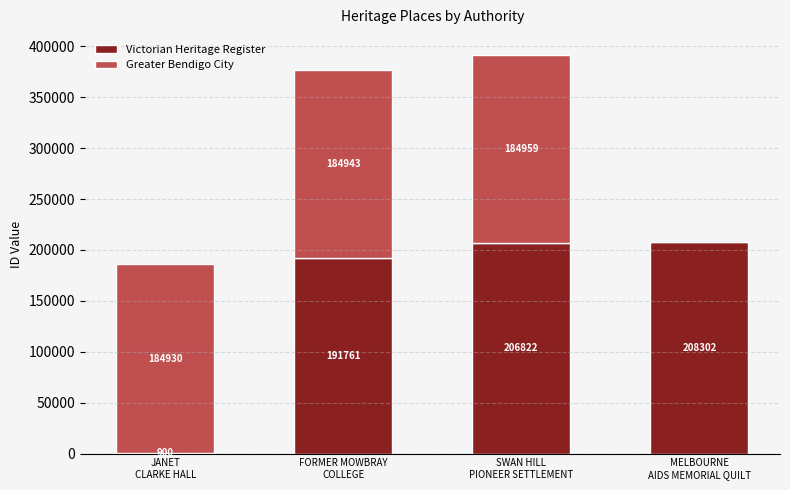

What are all the series names shown in the legend?

Victorian Heritage Register, Greater Bendigo City